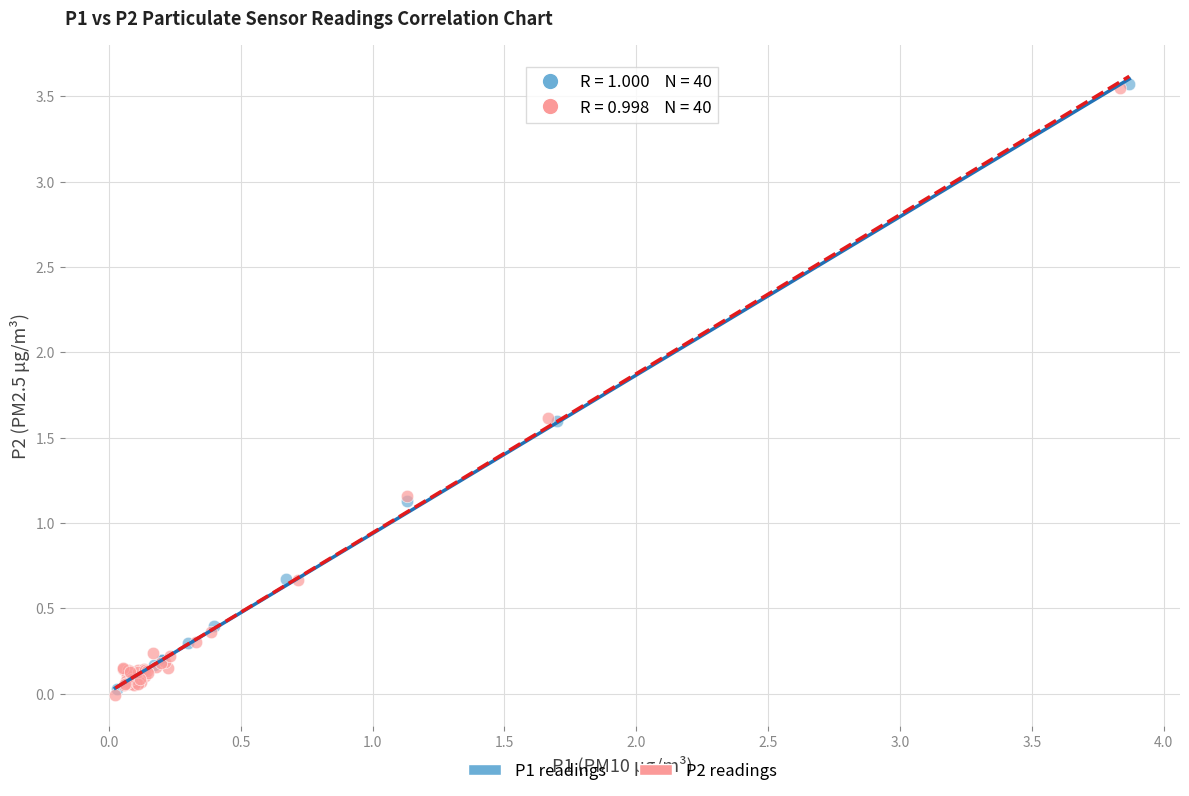

What are all the series names shown in the legend?

P1 readings, P2 readings